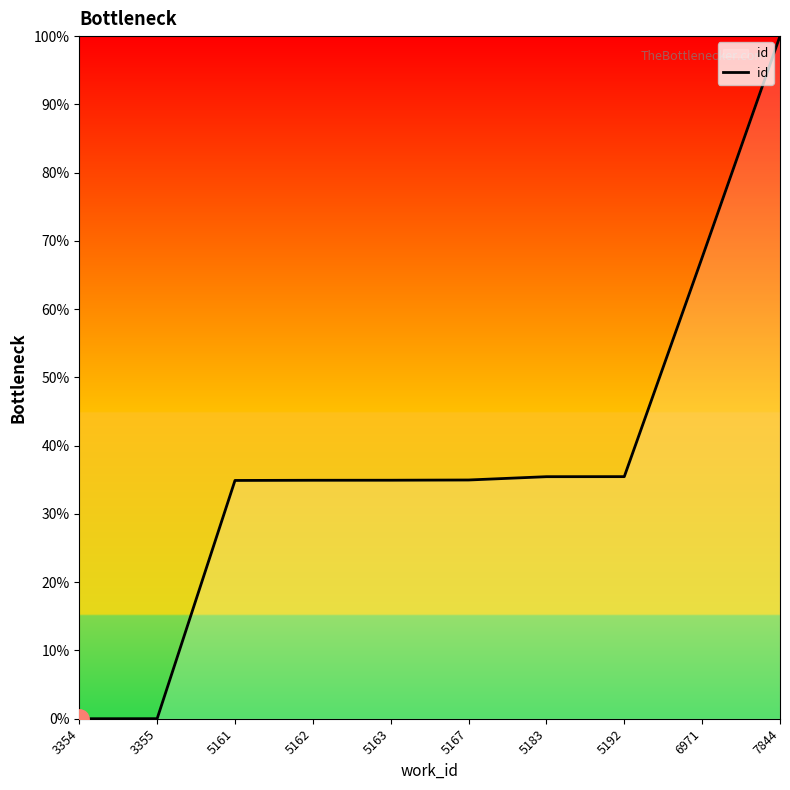

What is the change in value from 5161 to 7844?

+65.1